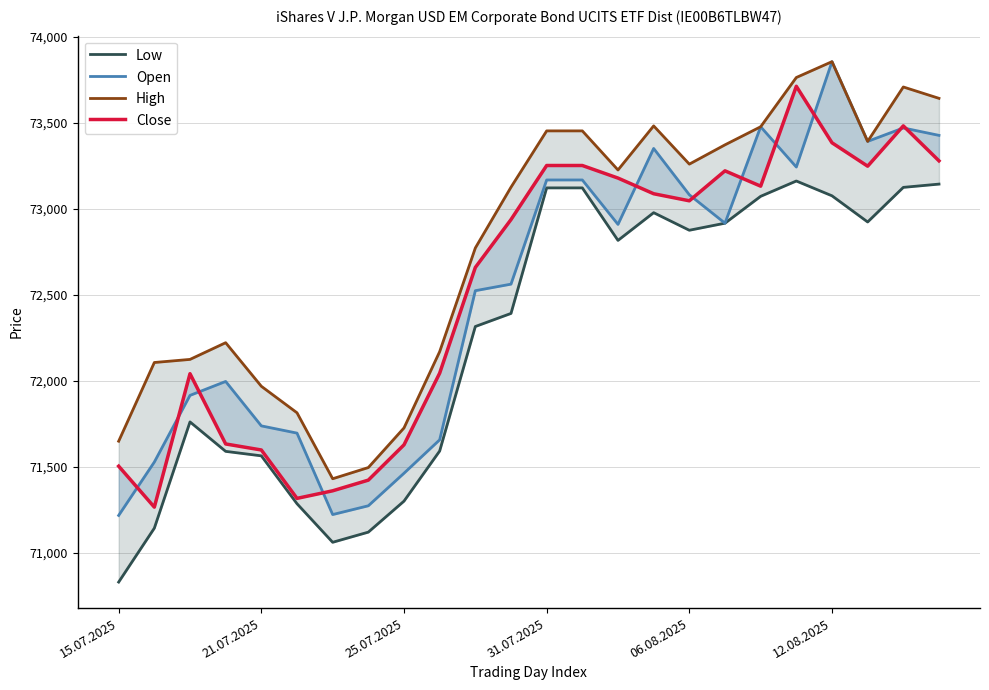

How many interior local valleys does the Open series have?

5